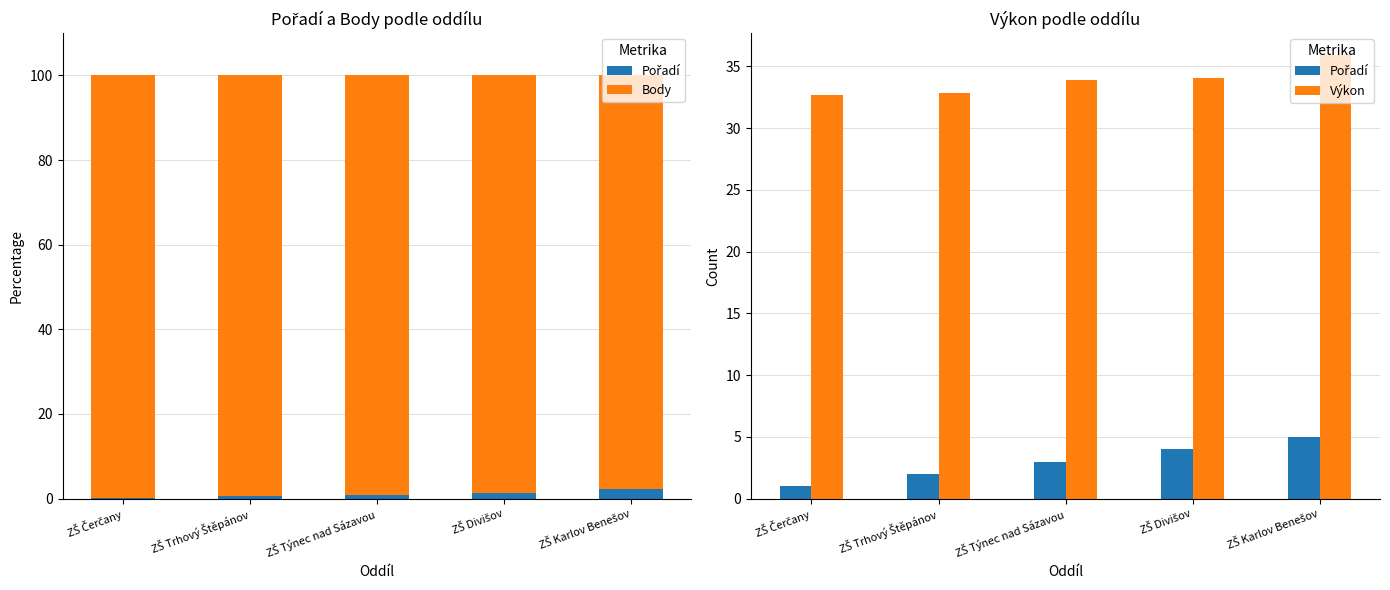

What value does the Pořadí series have at ZŠ Čerčany?

1.0